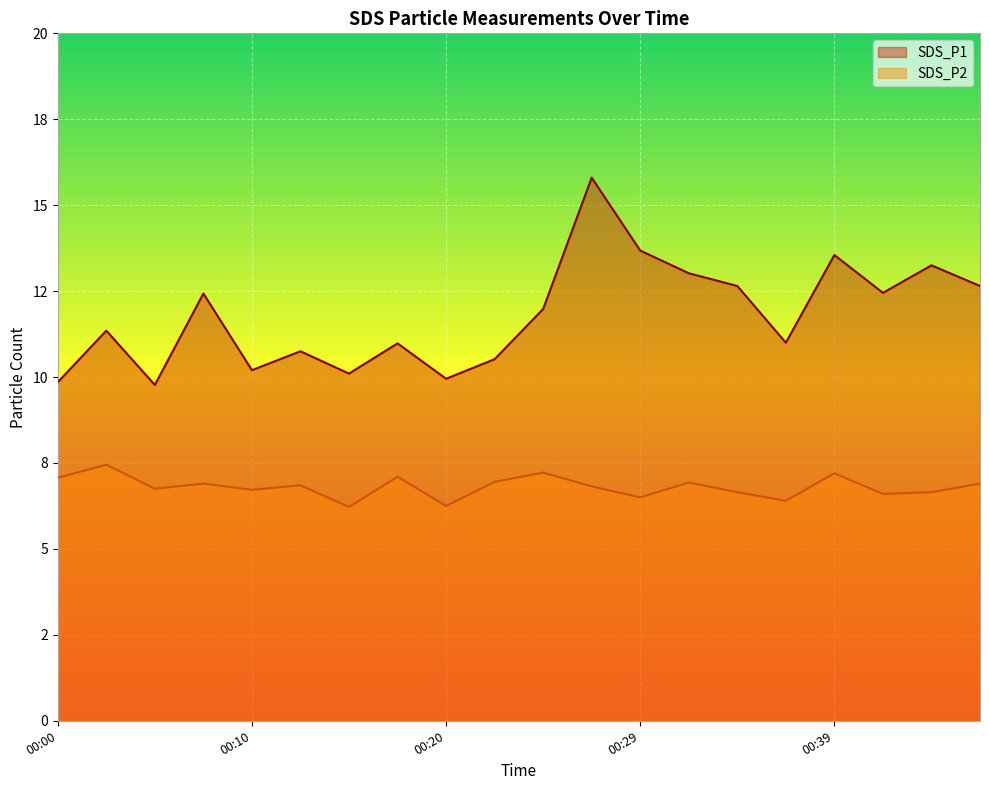

What are all the series names shown in the legend?

SDS_P1, SDS_P2